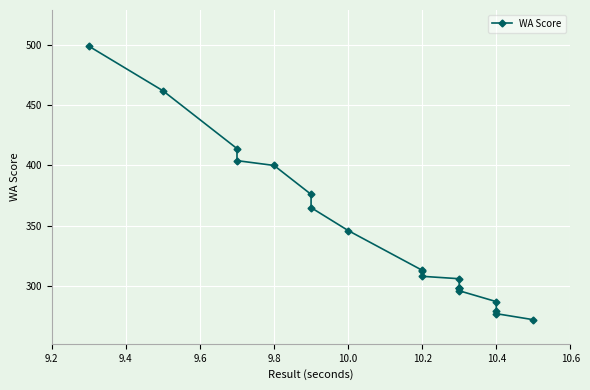

What is the sum of the values at 10.4 and 10.2?

589